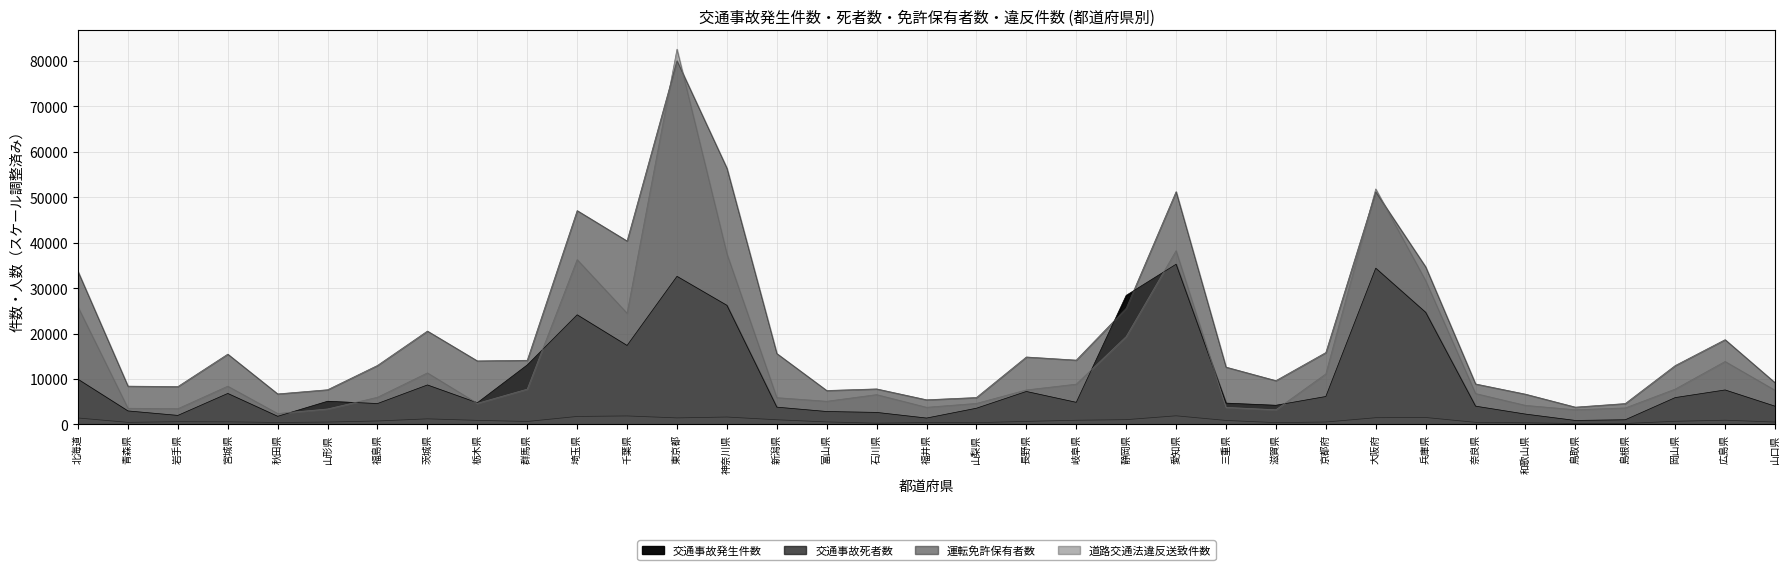

How many lines are shown in the chart?

4